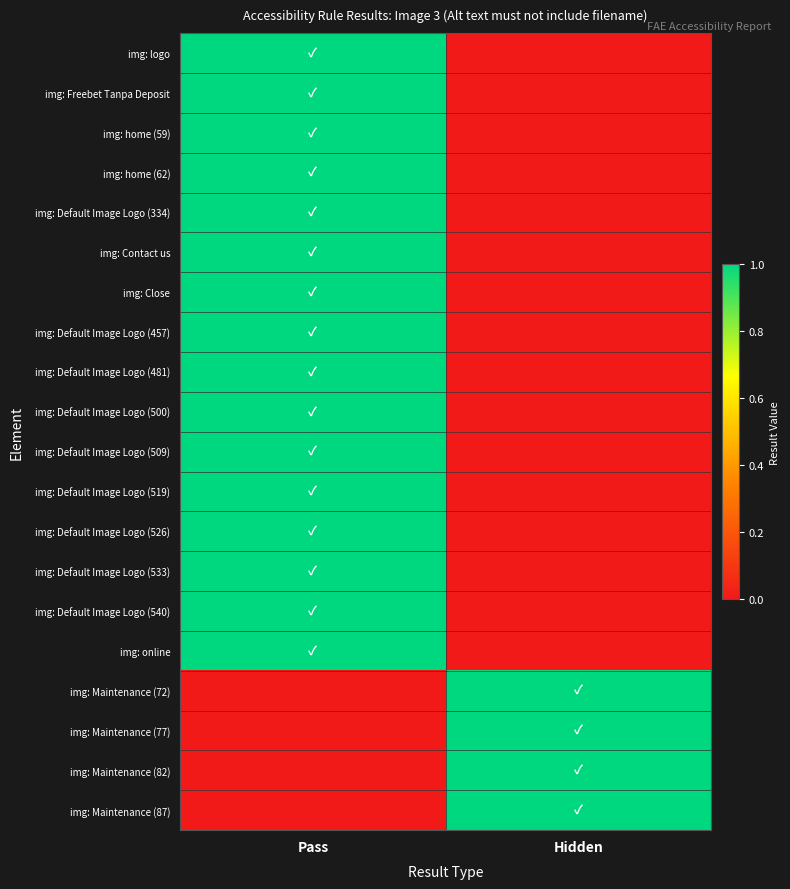

What is the maximum value shown in the chart?

1